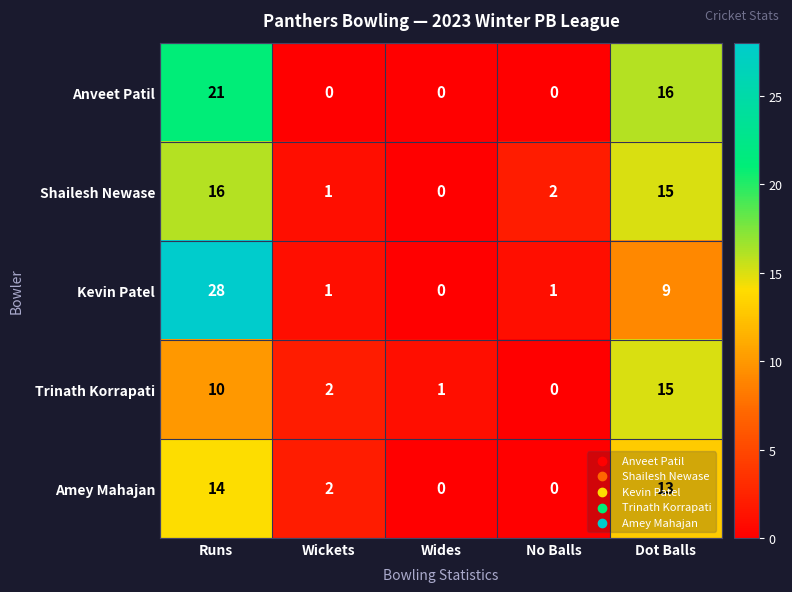

How many categories are shown in the chart?

5